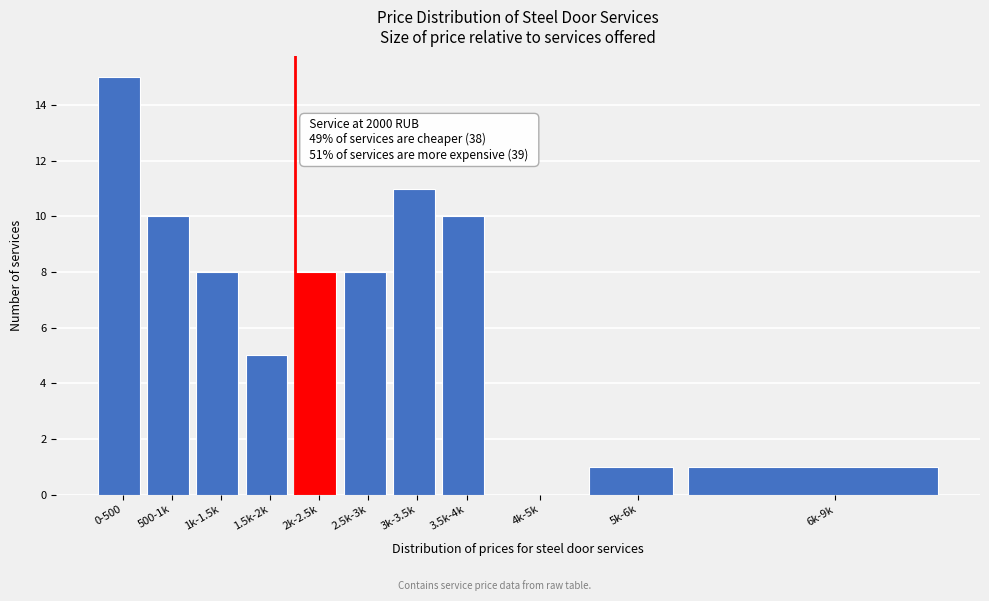

Reading left to right, extract all data points from this chart.

0-500=15	500-1k=10	1k-1.5k=8	1.5k-2k=5	2k-2.5k=8	2.5k-3k=8	3k-3.5k=11	3.5k-4k=10	4k-5k=0	5k-6k=1	6k-9k=1